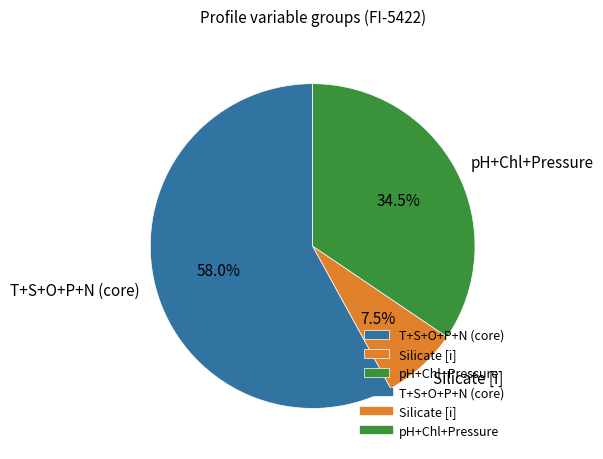

Between pH+Chl+Pressure and Silicate [i], which is larger?

pH+Chl+Pressure